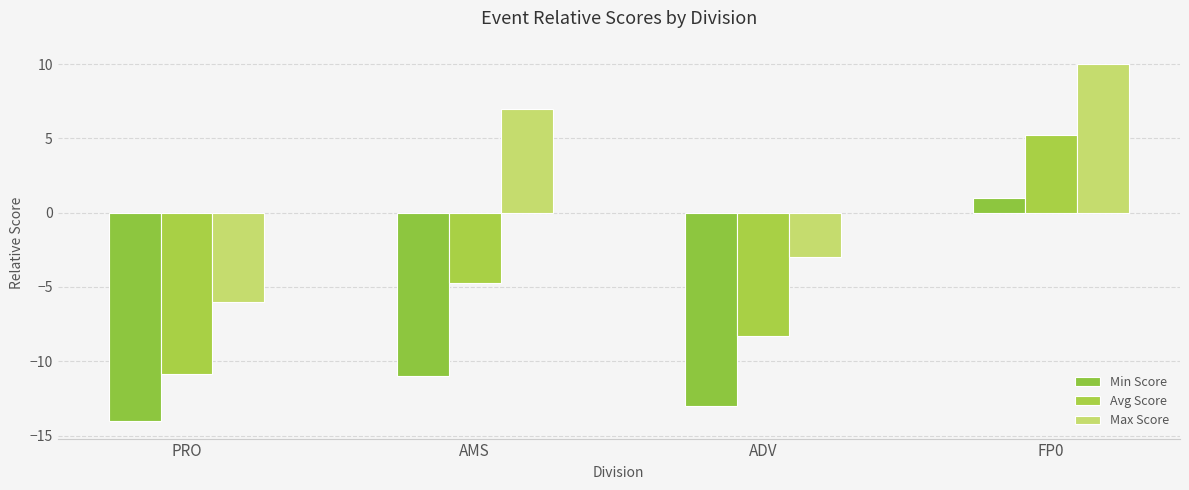

True or false: Min Score has a value of 0.3 at FP0.

False